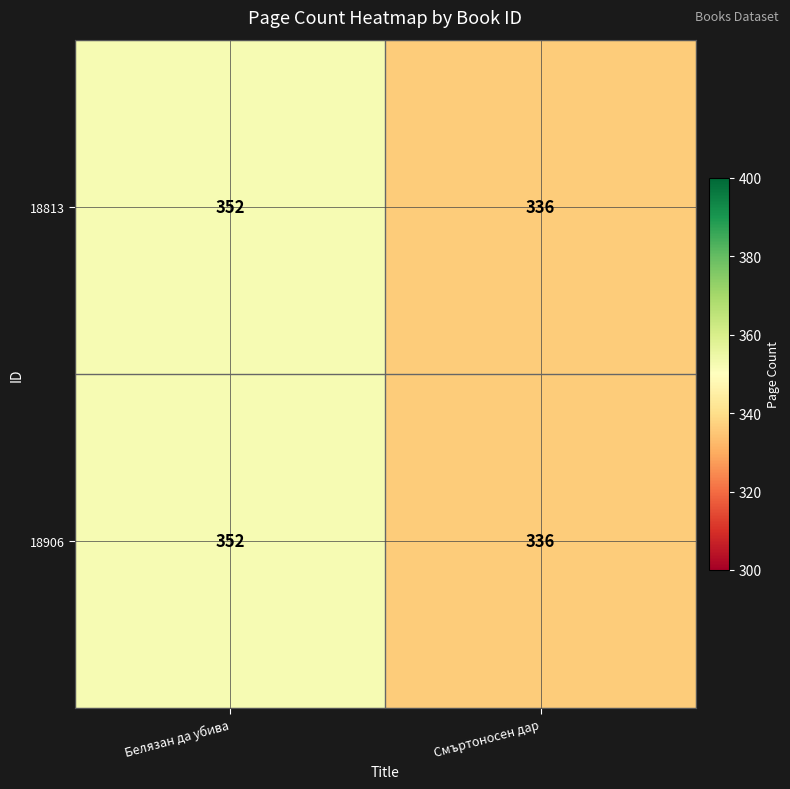

At which category does the chart reach its peak across all series?

Белязан да убива